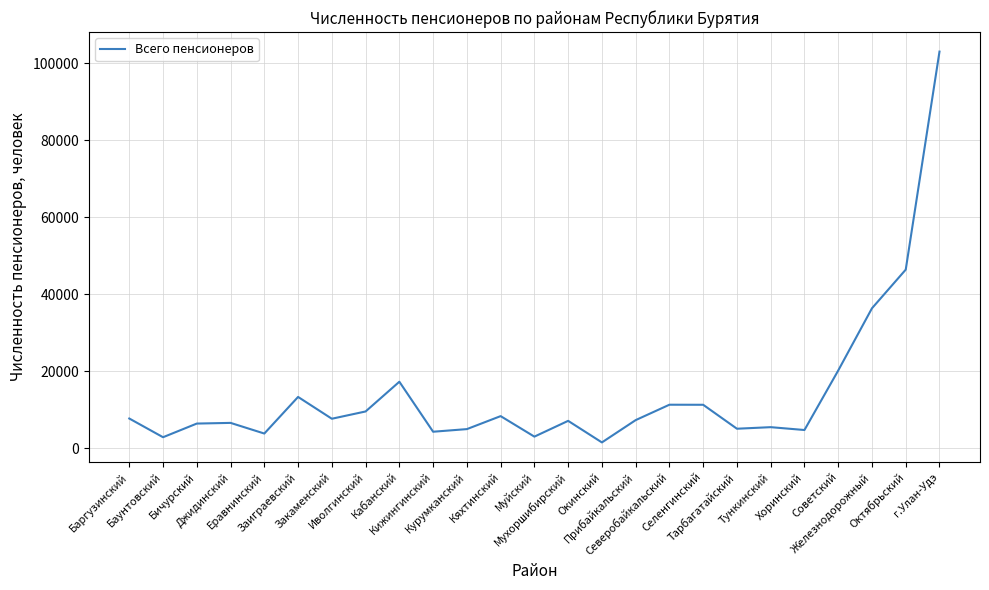

What is the difference between the maximum and minimum values?

101425